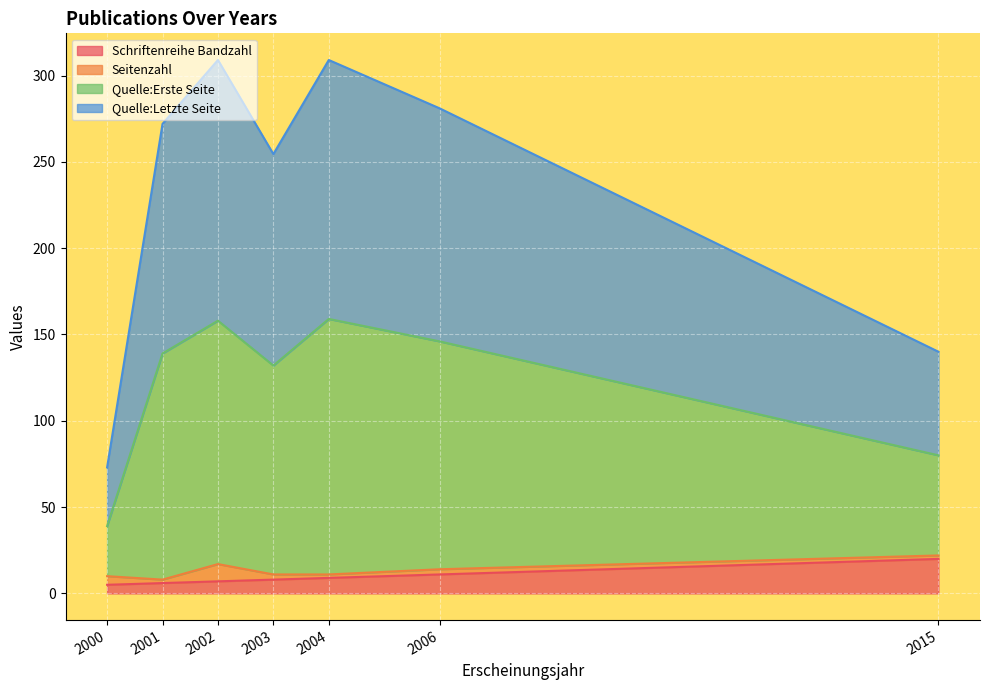

What is the difference between the maximum and minimum values in the Schriftenreihe Bandzahl series?

15.0